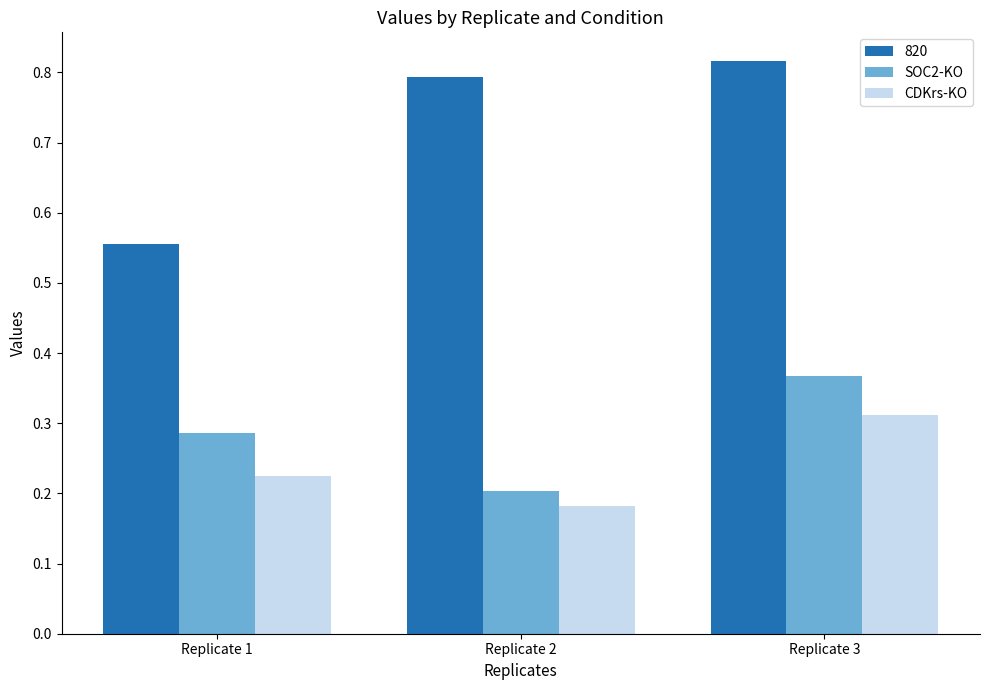

How many SOC2-KO values are between 0 and 1?

3